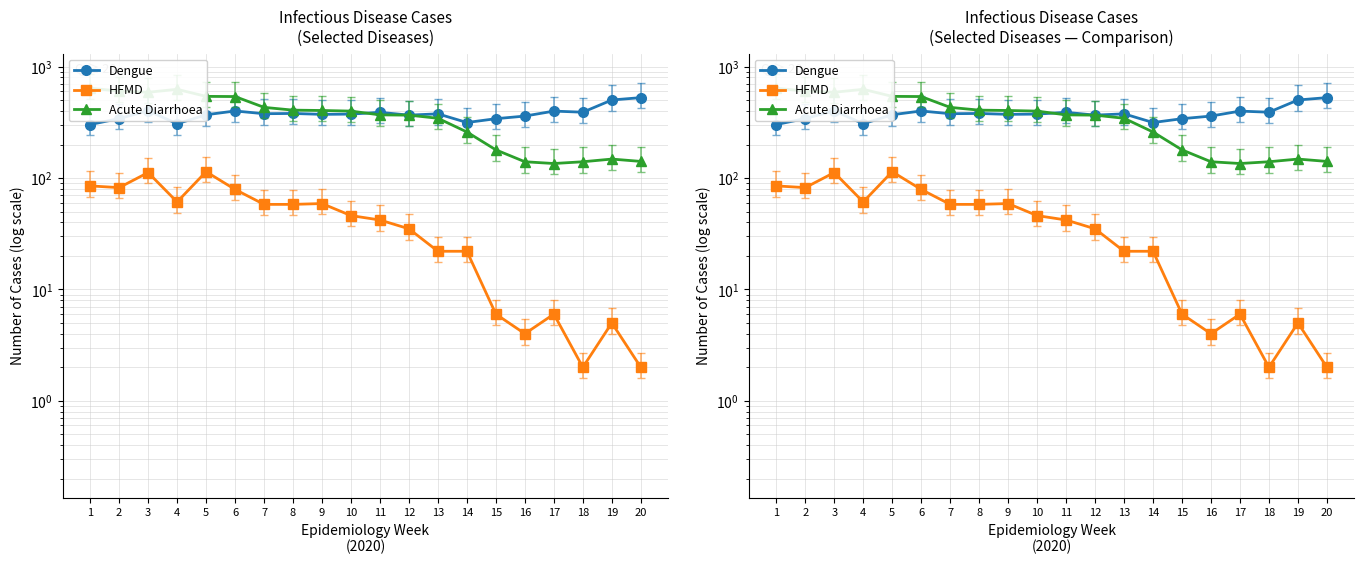

Is the value of Dengue at 13 greater than the value of Acute Diarrhoea at 19?

Yes